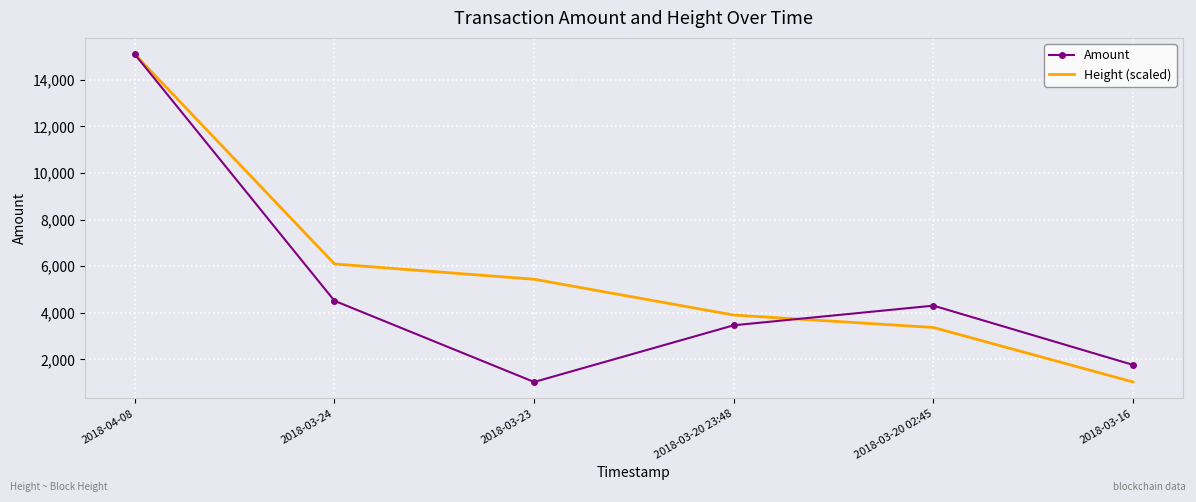

How many interior local valleys does the Amount series have?

1